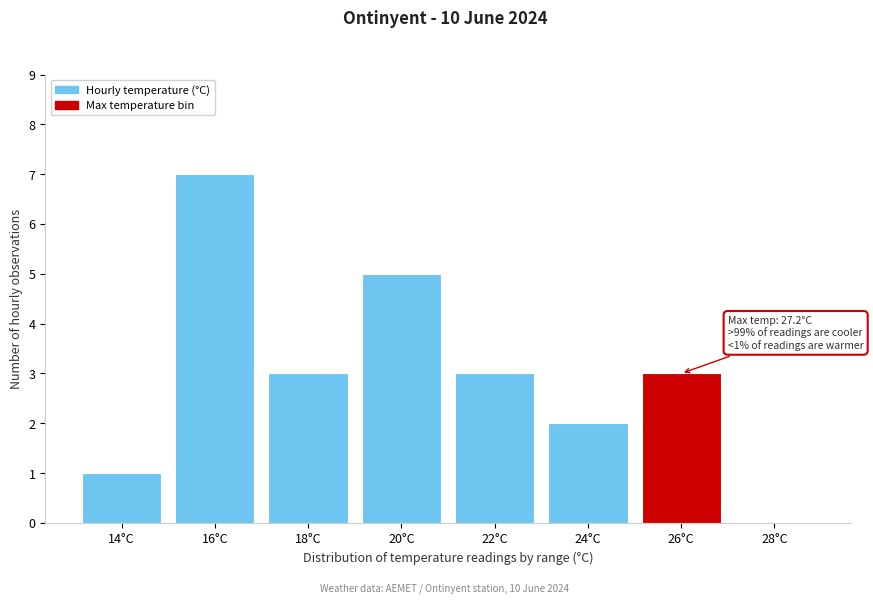

Reading left to right, extract all data points from this chart.

14°C=1	16°C=7	18°C=3	20°C=5	22°C=3	24°C=2	26°C=3	28°C=0